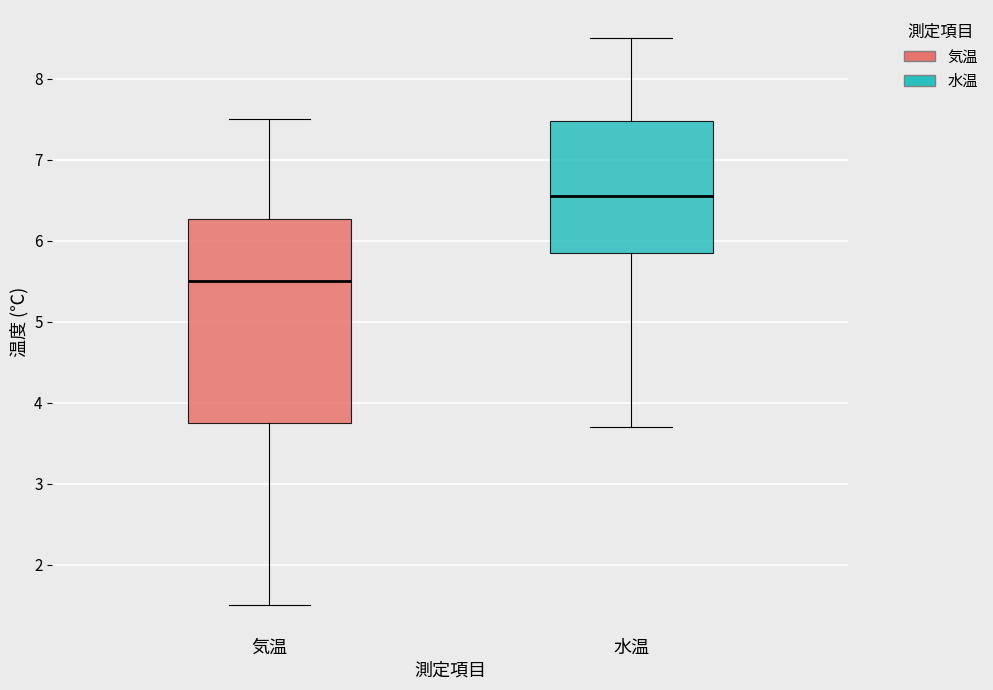

Reading left to right, transcribe this box plot: for each box, give where its median line is, the range the box spans, and where its two whiskers end, as read against the y-axis. The values are not printed on the chart, so give them approximately, as read against the axis.

気温: median 5.5, box 3.8 to 6.3, whiskers 1.5 to 7.5
水温: median 6.6, box 5.9 to 7.5, whiskers 3.7 to 8.5